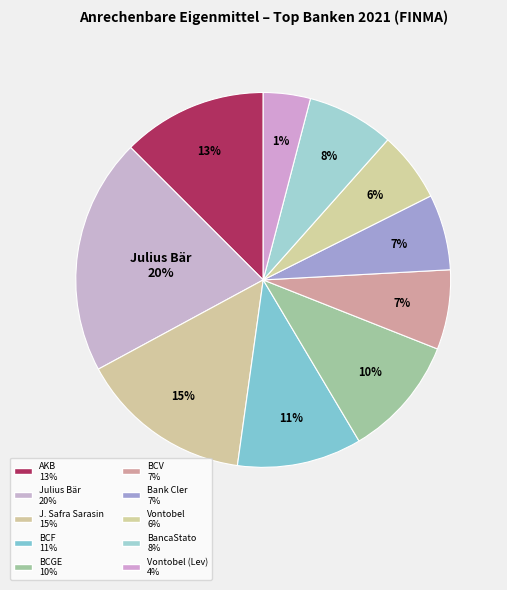

The Banque Cantonale du Valais slice represents 7% of the pie. True or false?

True